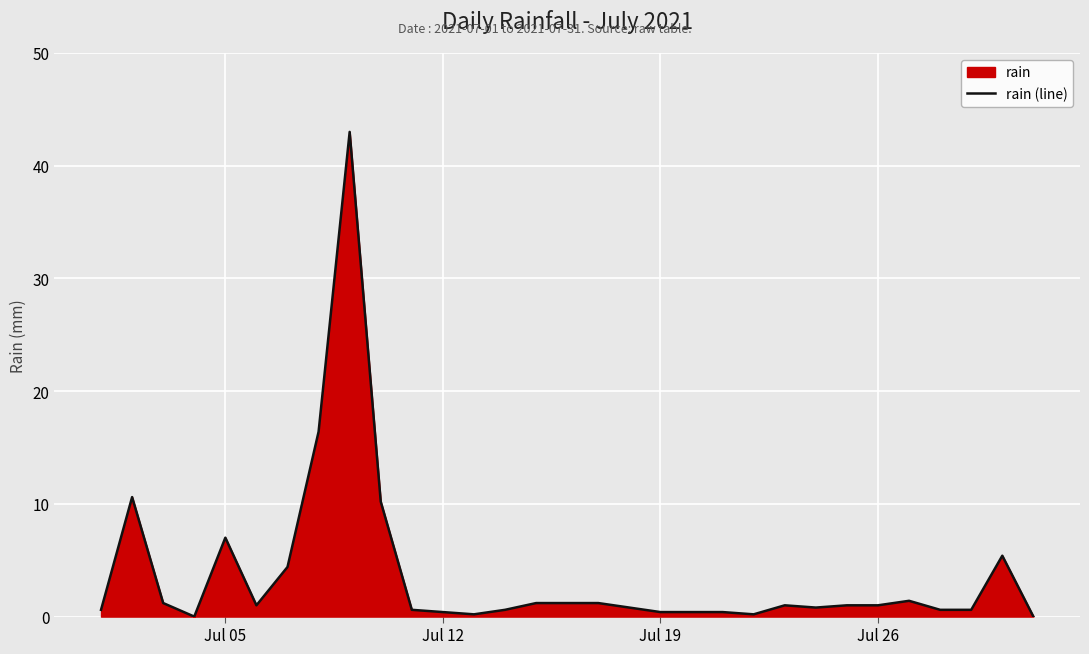

The chart shows a value of 12.2 at Jul 05. True or false?

False